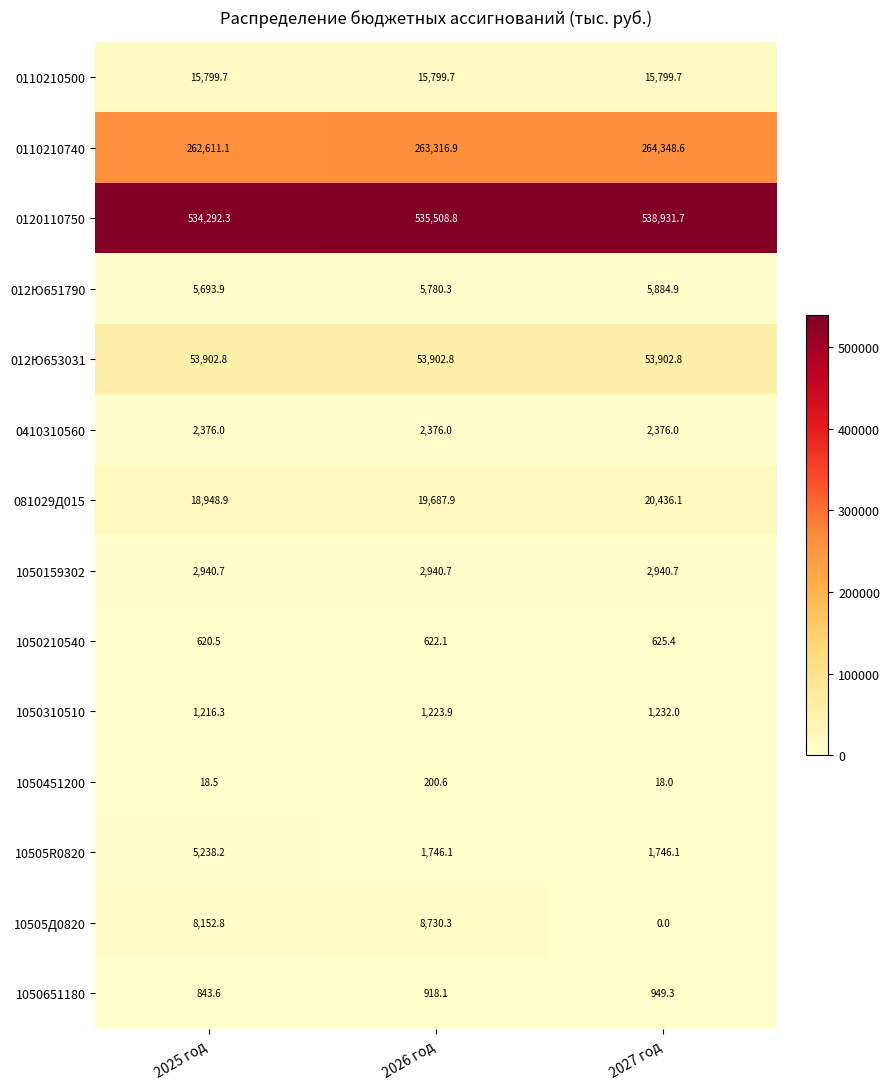

What is the highest value of the 0110210500 series?

15799.7